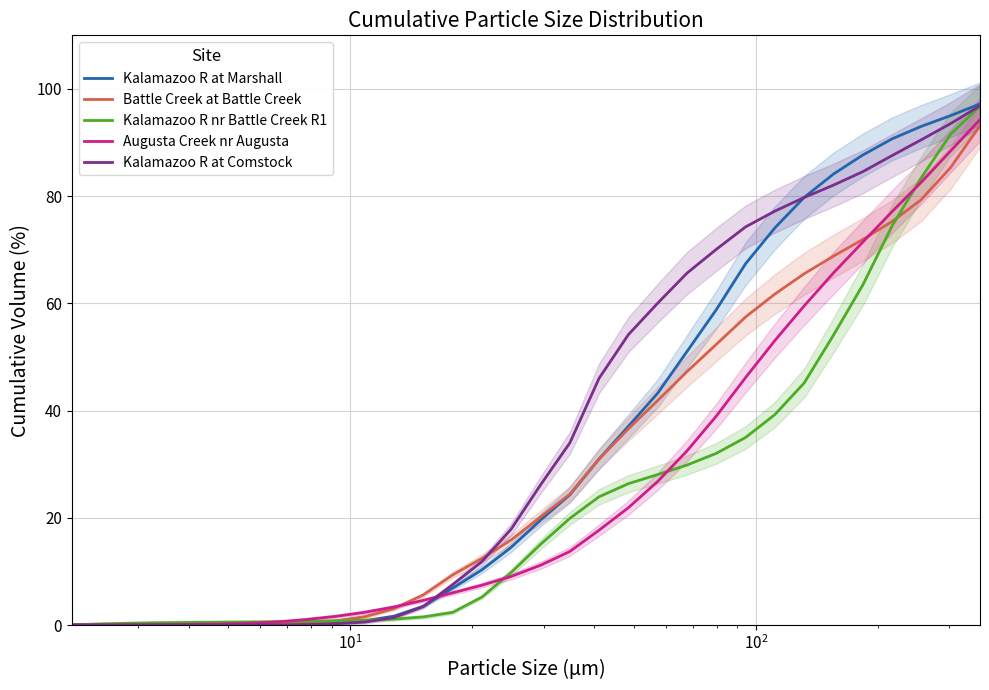

What is the highest value of the Kalamazoo R at Comstock series?

96.9